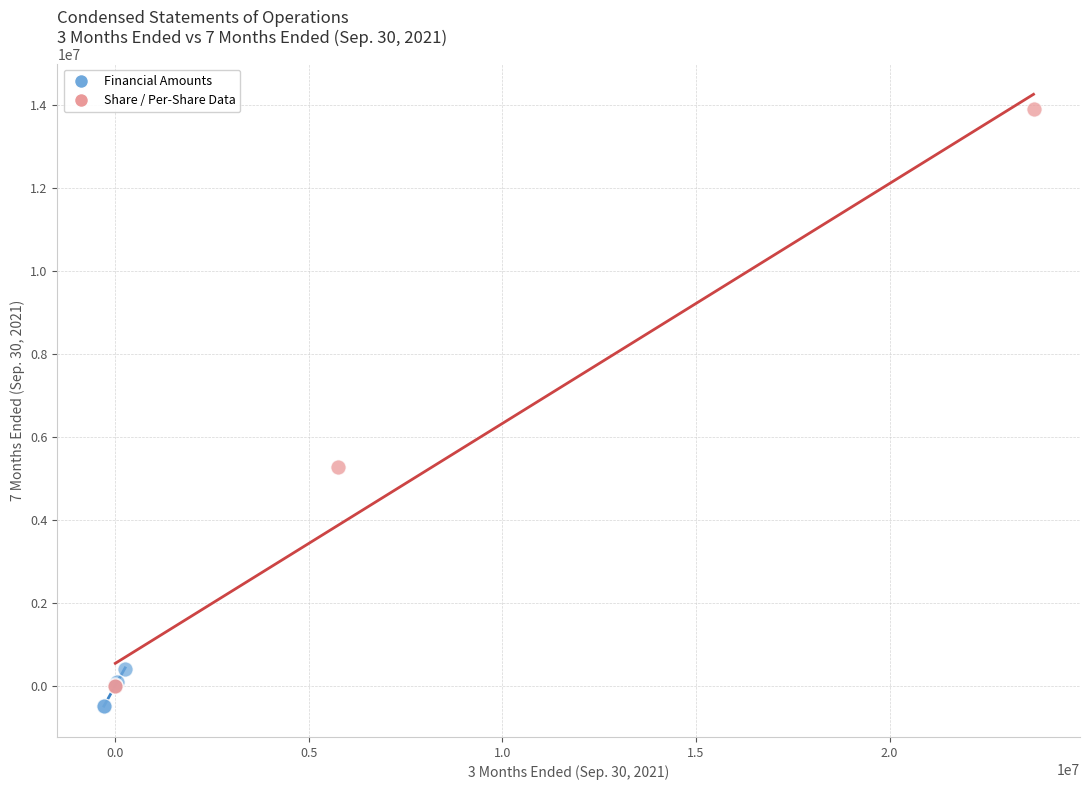

Which series reaches the maximum Y coordinate?

Share / Per-Share Data